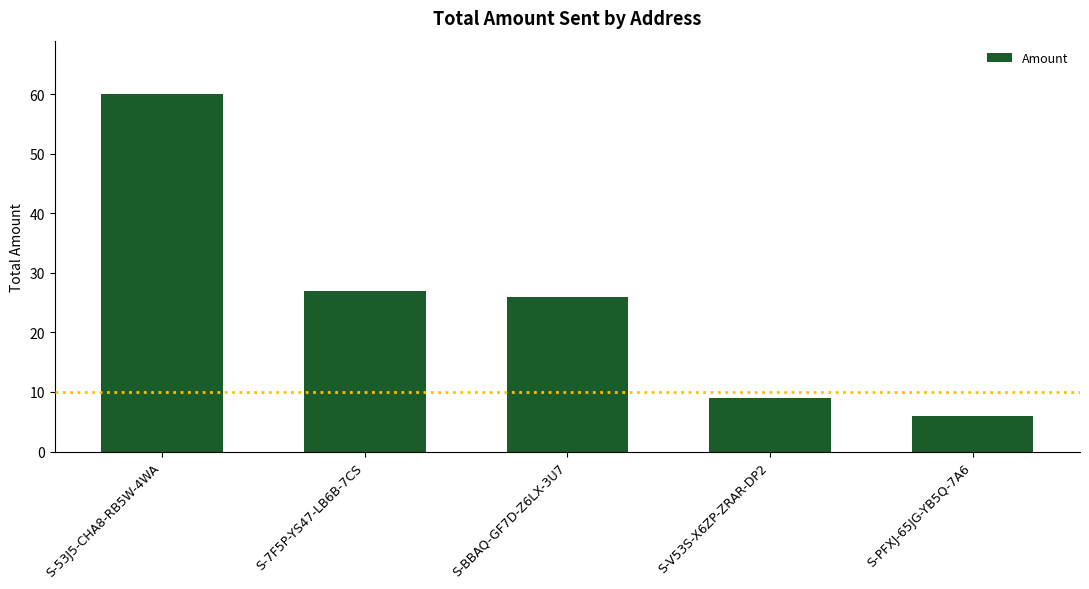

How many bars are there in total?

5